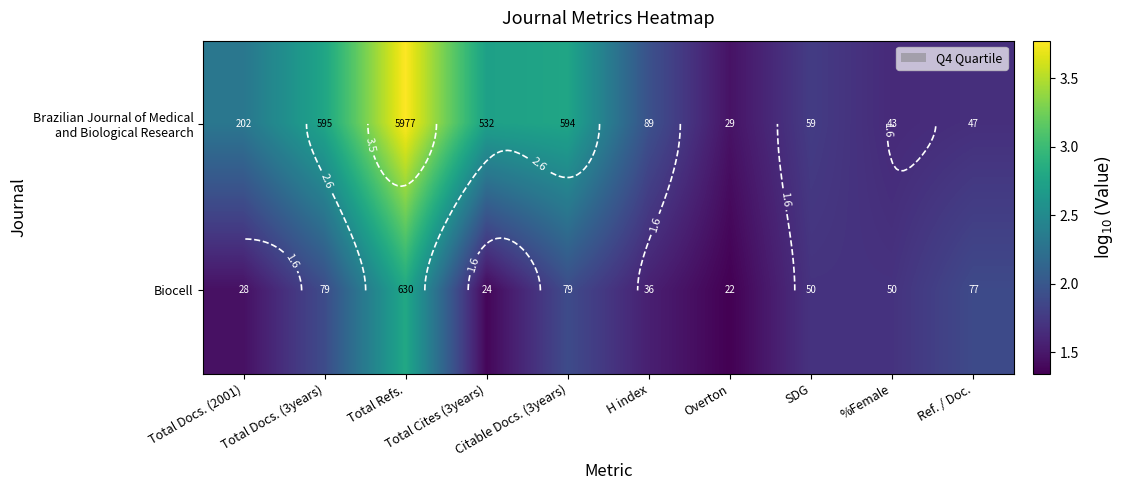

What is the total value across all series at Total Docs. (3years)?

4.7